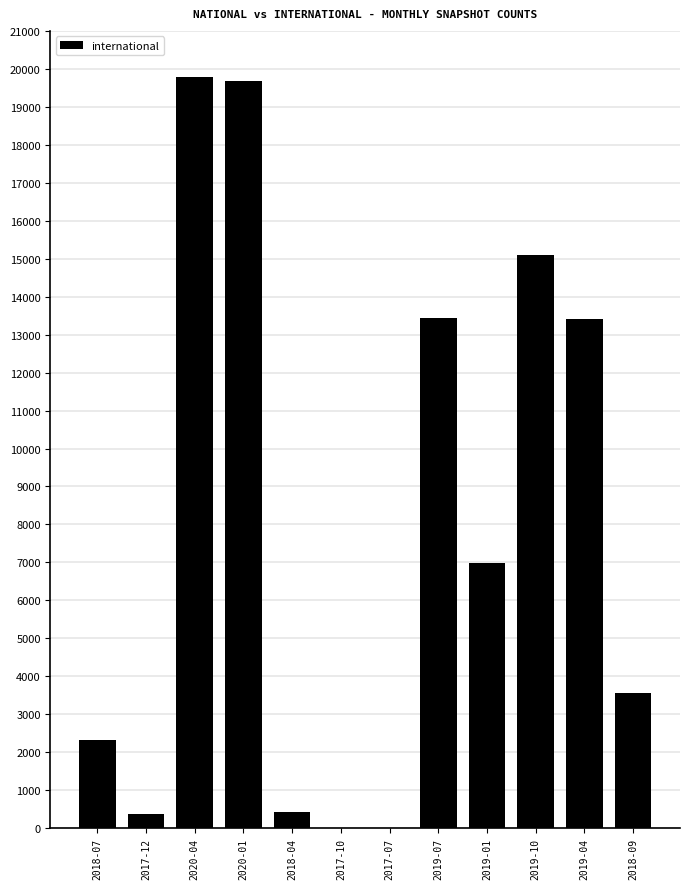

What is the average value?

7924